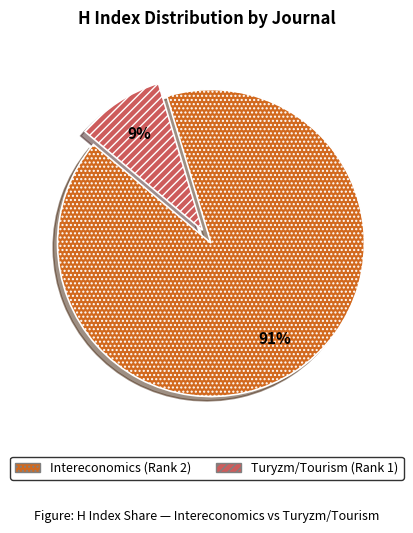

Which category has the biggest portion of the pie?

Intereconomics